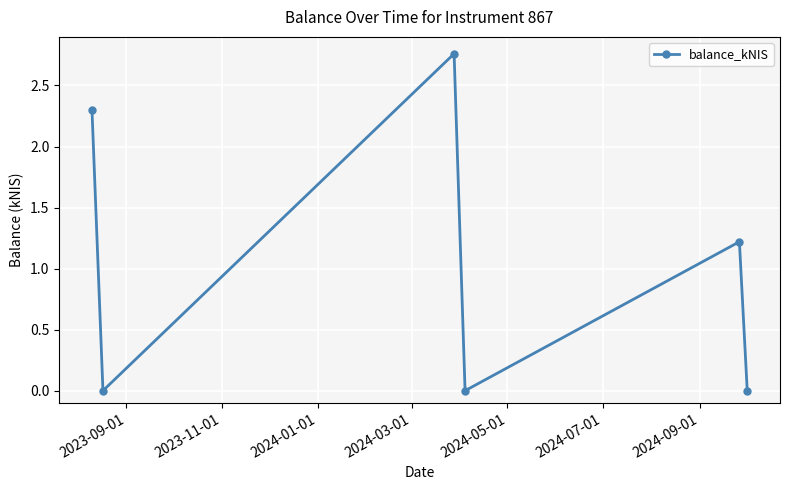

What is the sum of all values?

6.3